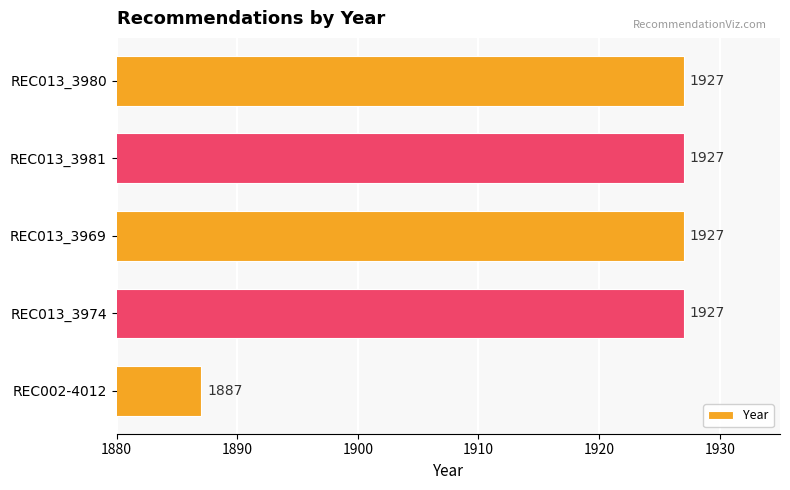

Count the number of data series in this chart.

1